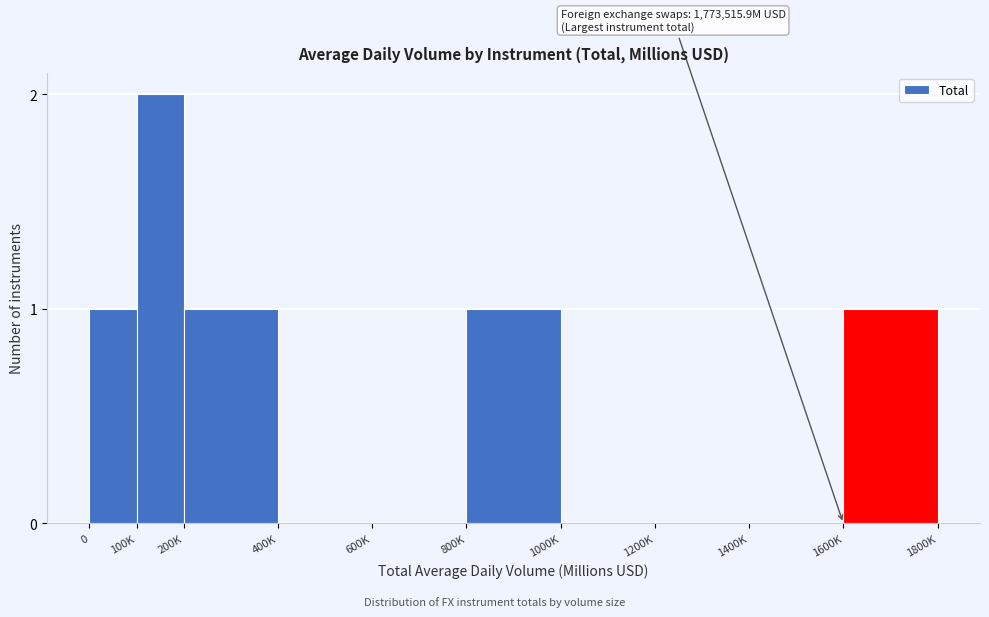

Reading left to right, what are all the values shown in this chart?

0=1	100K=2	200K=1	400K=0	600K=0	800K=1	1000K=0	1200K=0	1400K=0	1600K=1